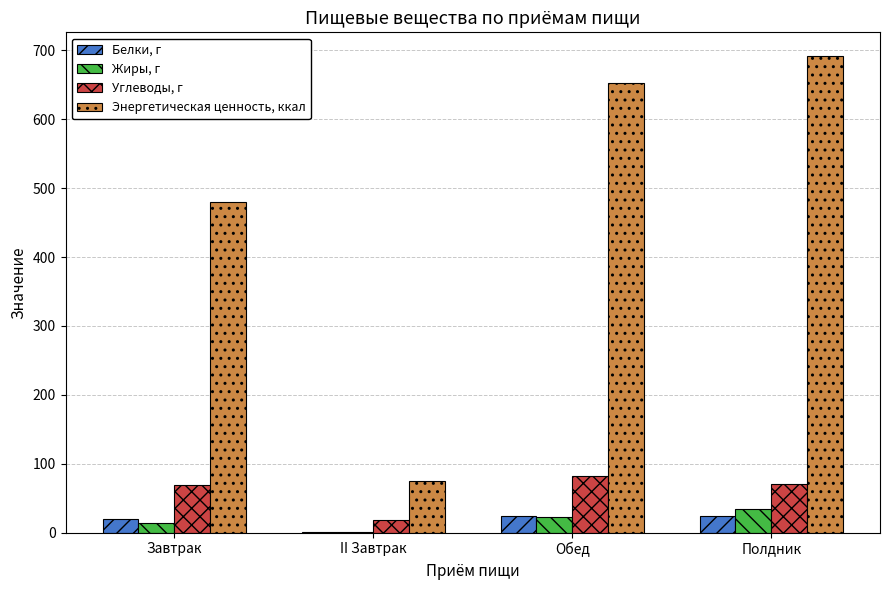

What is the sum of the Энергетическая ценность, ккал values at Обед and Завтрак?

1132.2